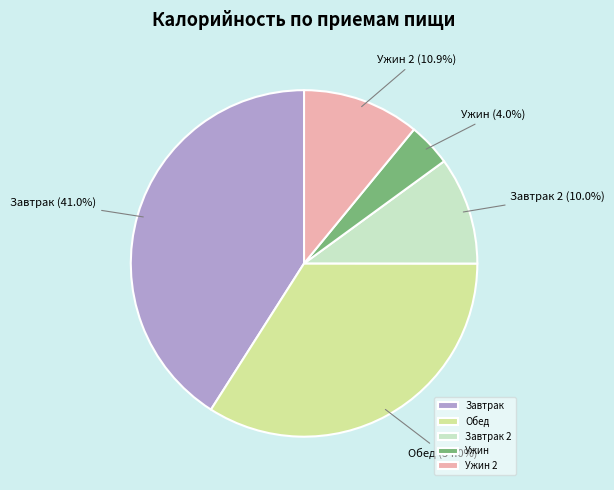

What is the smallest slice in the pie chart?

Ужин